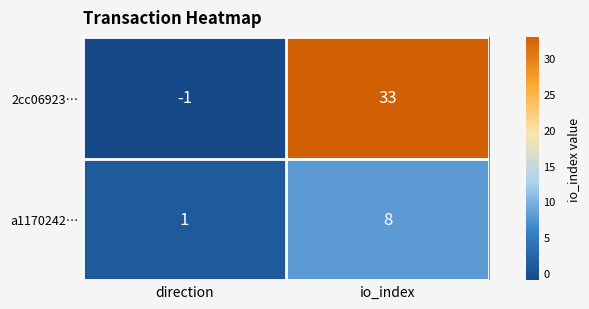

True or false: a1170242… has a value of 2 at io_index.

False